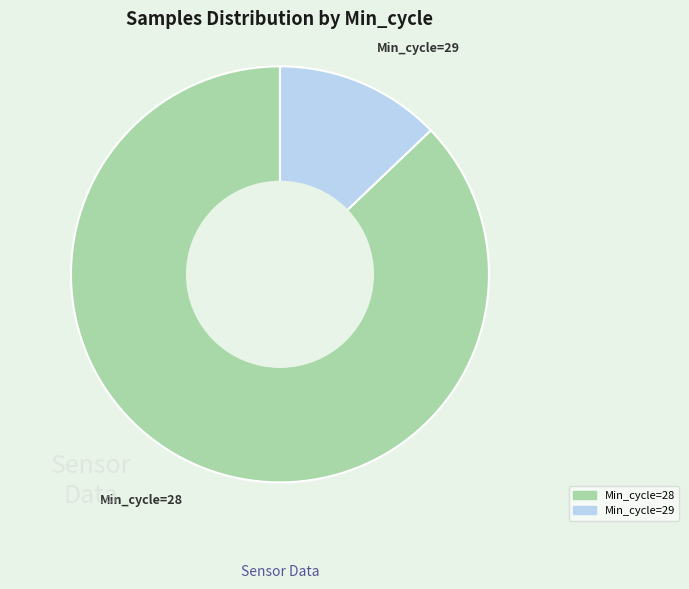

Is there a majority slice in this chart?

Yes